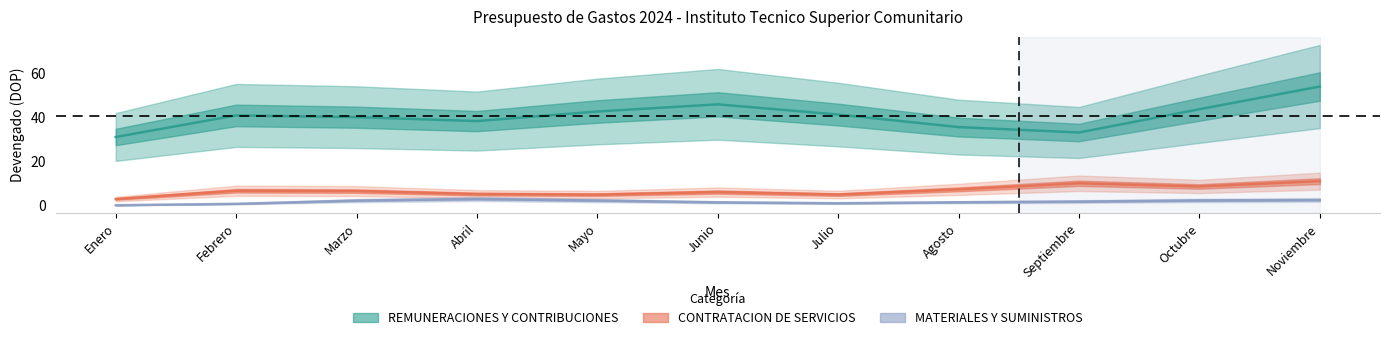

What is the spread (max minus min) of values at Noviembre?

51.4